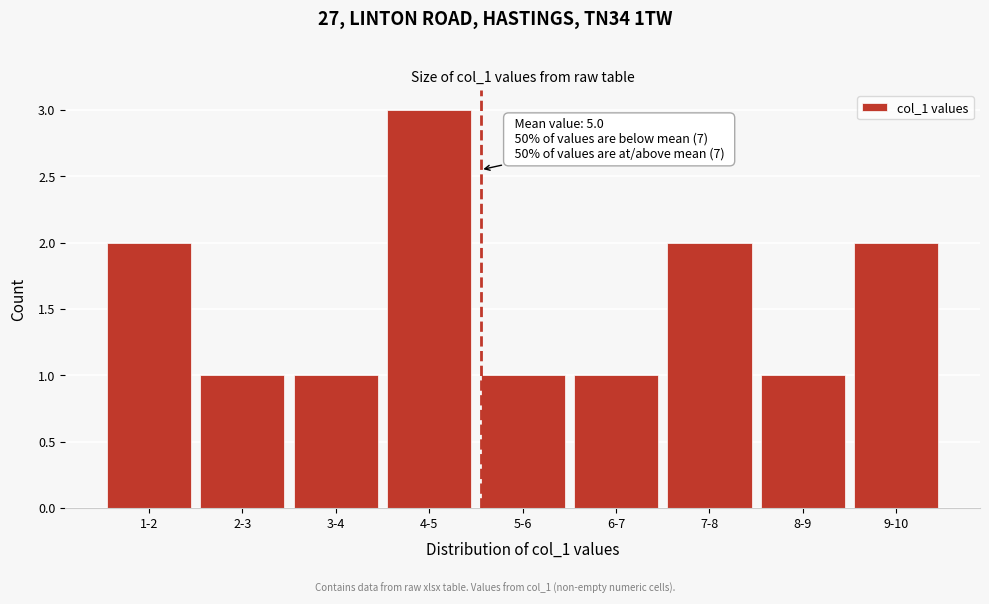

Reading right to left, transcribe all the data shown in this chart.

2	1	2	1	1	3	1	1	2